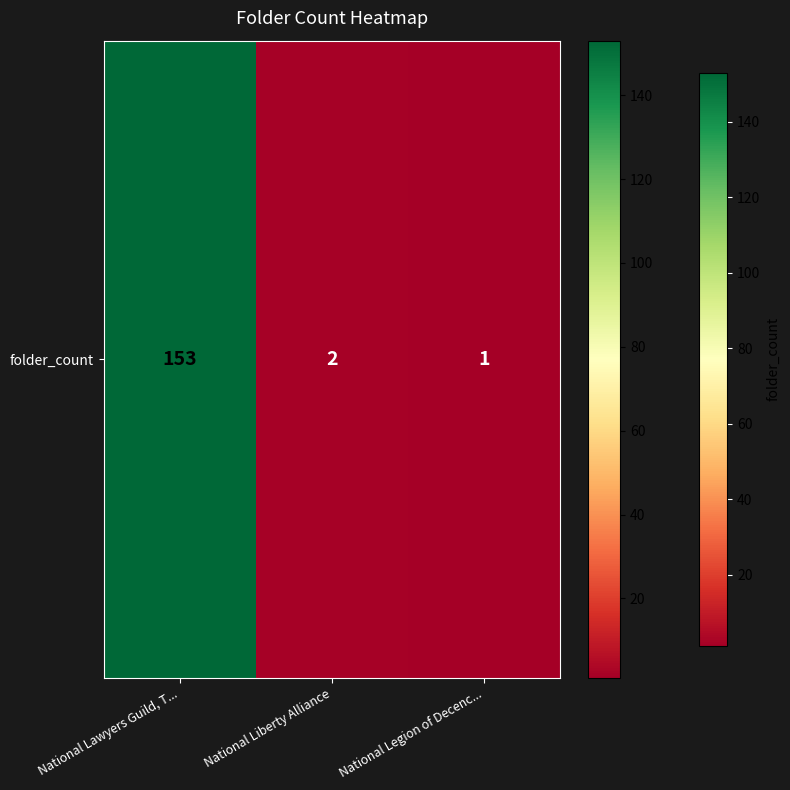

Count the number of values greater than 2.

1